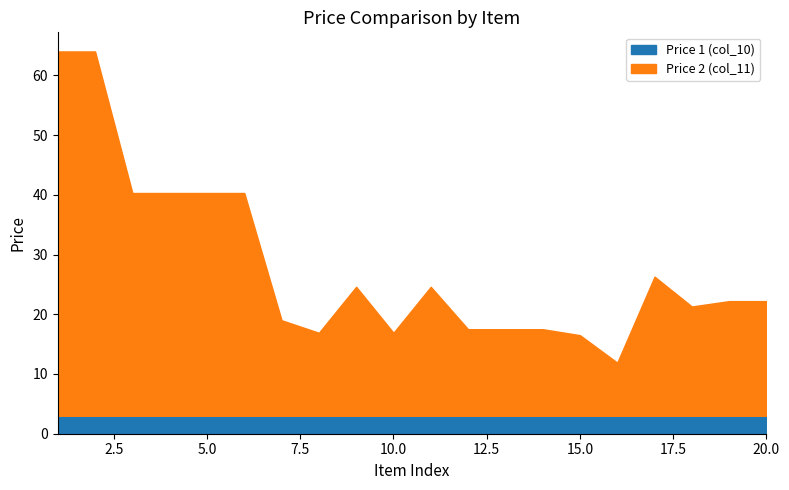

What is the value of the Price 1 (col_10) point at the 17th from the left?

3.0